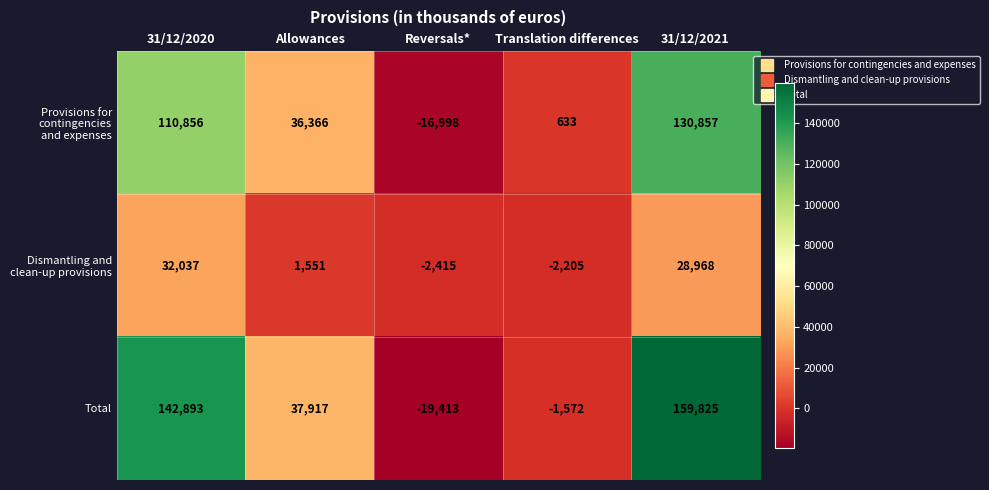

What is the smallest value displayed?

-19413